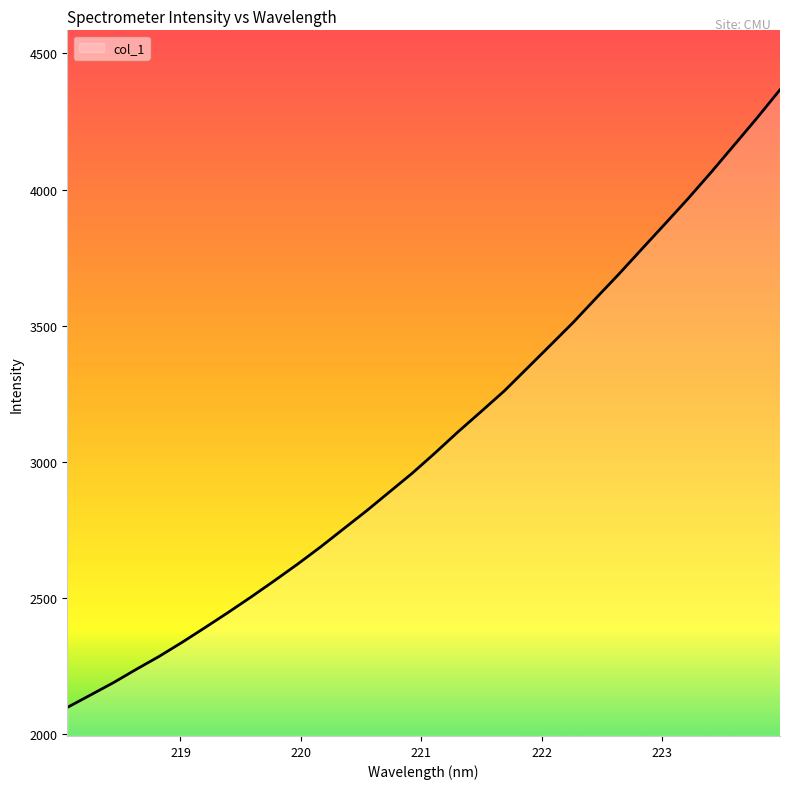

What is the greatest value displayed?

4366.7